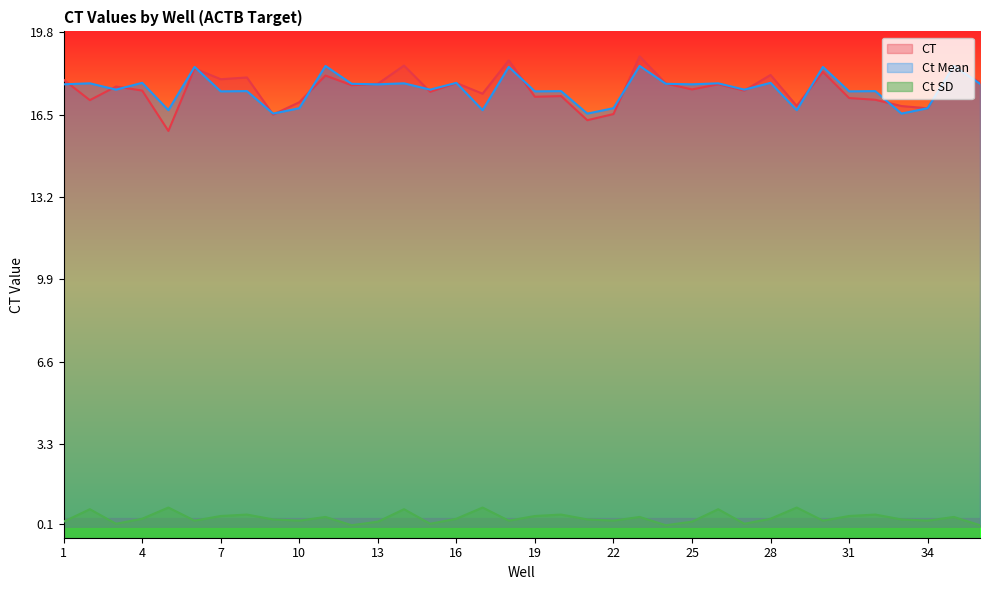

Between which two adjacent categories do Ct Mean and CT first intersect?

1 and 2